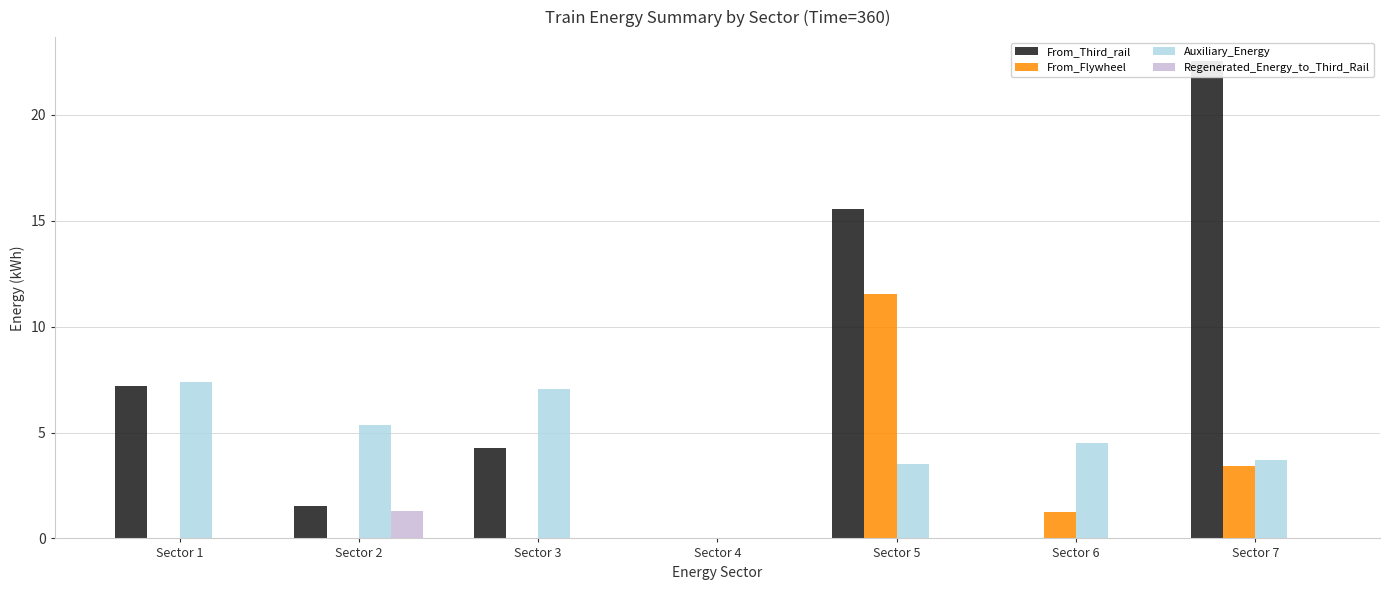

At which category does the chart reach its peak across all series?

Sector 7